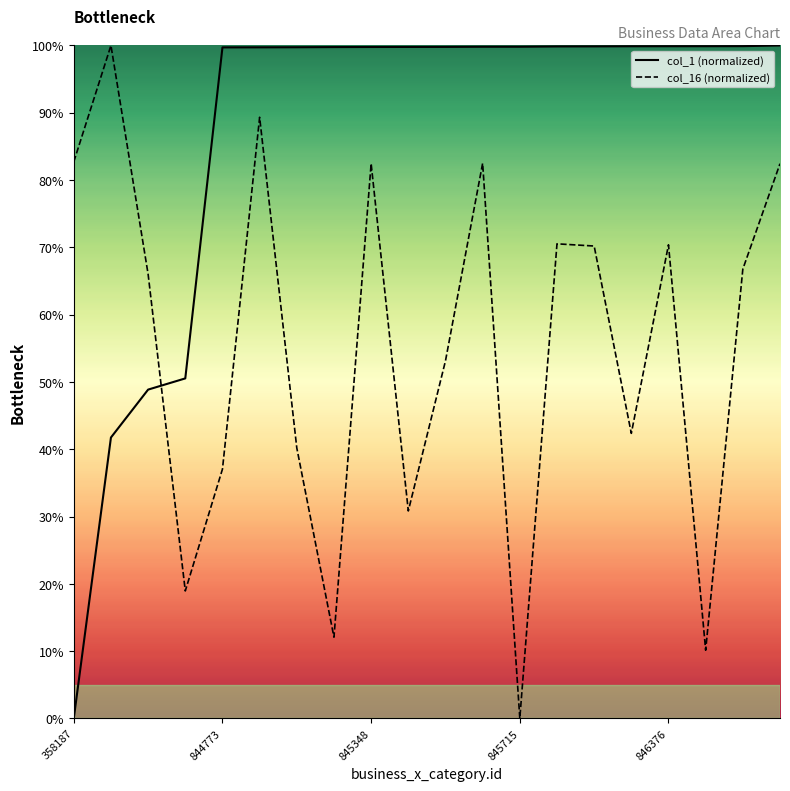

Reading right to left, list all the values displayed in this chart.

col_1 (normalized): 100.0	99.9	99.9	99.9	99.9	99.9	99.9	99.8	99.8	99.8	99.8	99.8	99.8	99.7	99.7	99.7	50.5	48.9	41.7	0.0
col_16 (normalized): 82.4	66.8	10.1	70.4	42.4	70.2	70.5	0.0	82.5	53.1	30.8	82.4	12.1	40.2	89.3	37.0	18.9	66.0	100.0	82.7